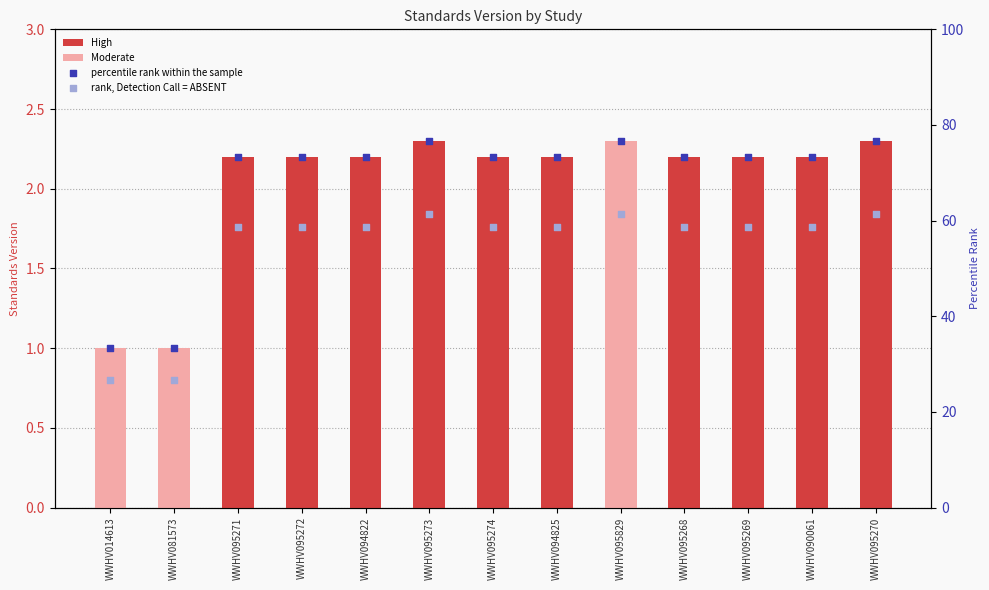

Is the value of Moderate at WWHV095271 greater than the value of percentile rank within the sample at WWHV014613?

No